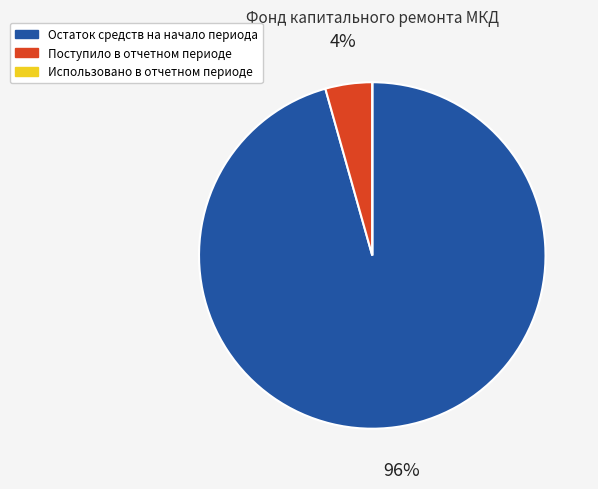

What is the largest slice in the pie chart?

Остаток средств на начало периода